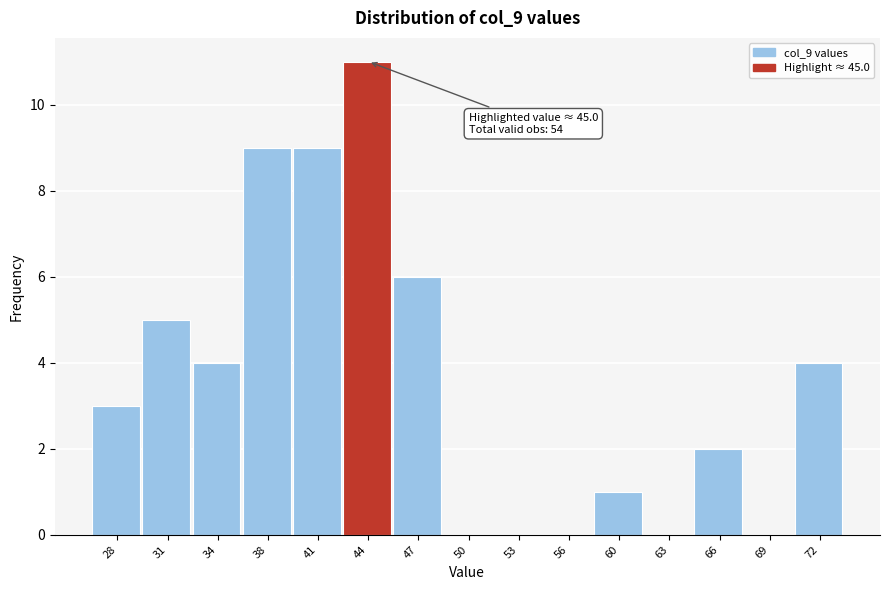

Reading left to right, transcribe all the data shown in this chart.

28=3	31=5	34=4	38=9	41=9	44=11	47=6	50=0	53=0	56=0	60=1	63=0	66=2	69=0	72=4